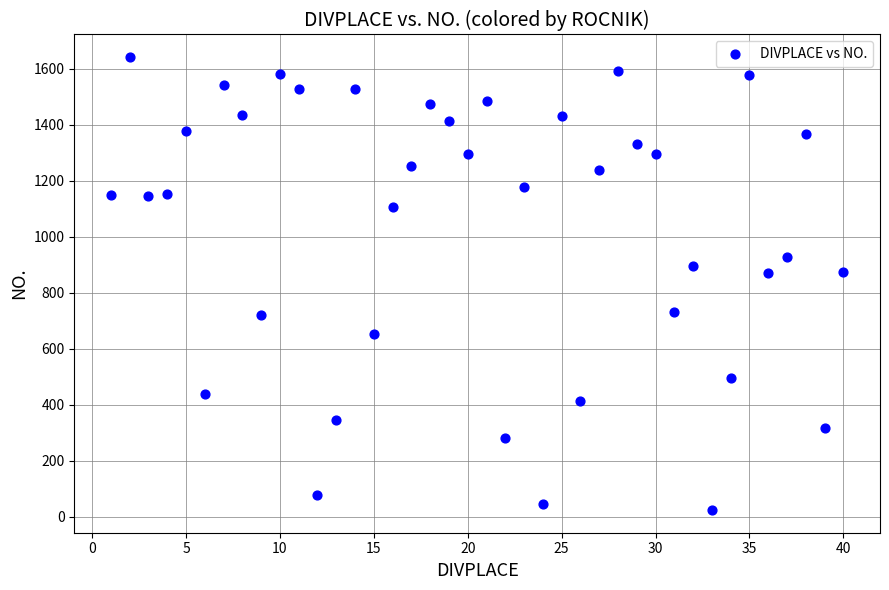

What is the range of X values (max minus min)?

39